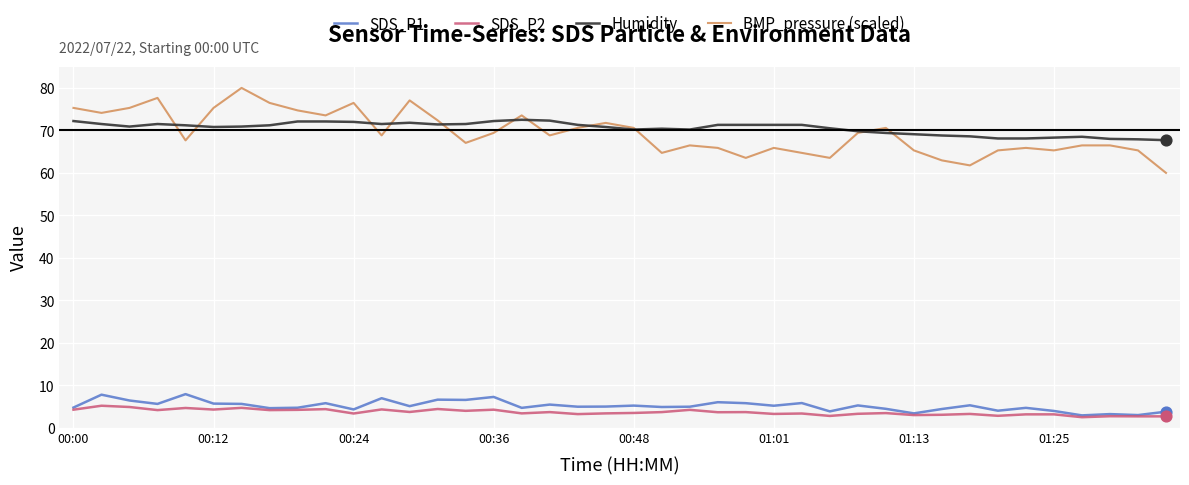

Which series has the largest total across all categories?

Humidity